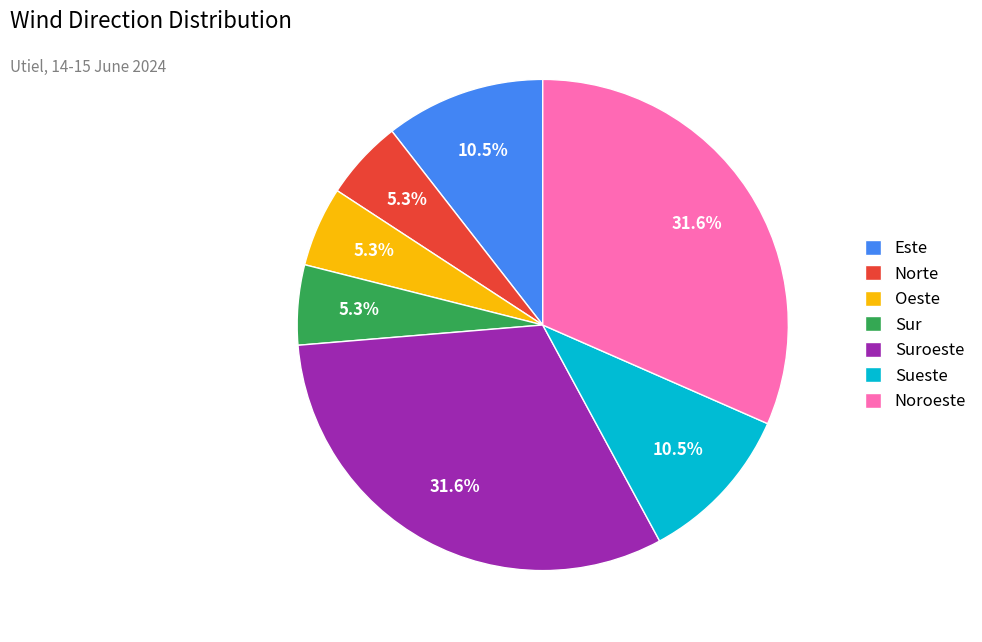

What is the ratio of the value at Sur to the value at Norte?

1.0